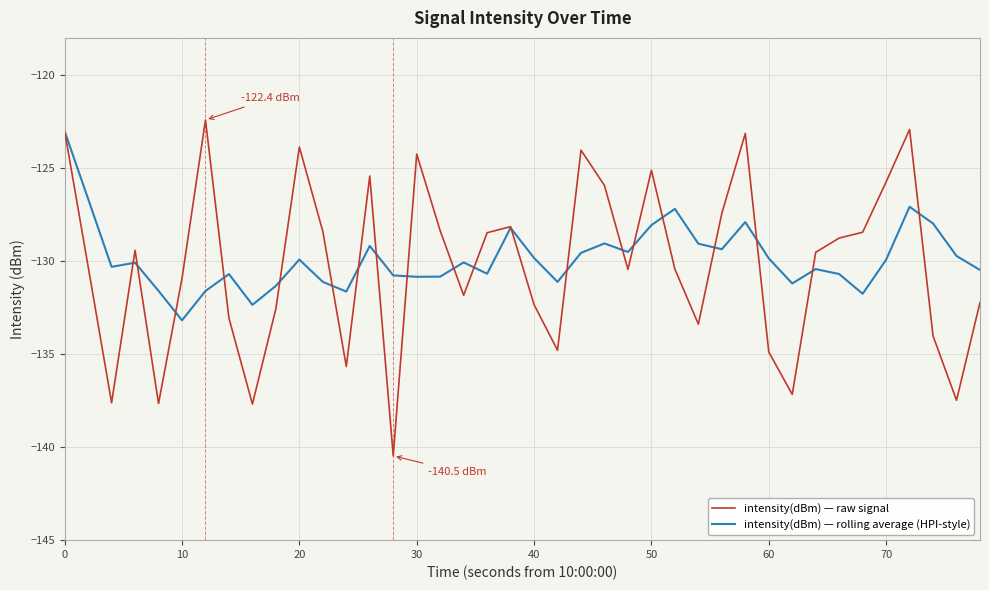

Is this an area chart (filled region under the line)?

No